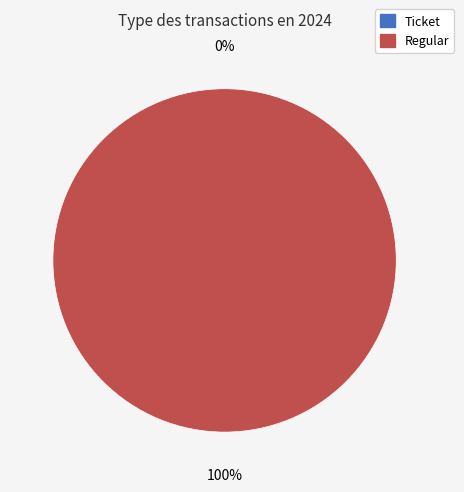

To the nearest percent, what is the average slice percentage?

50%